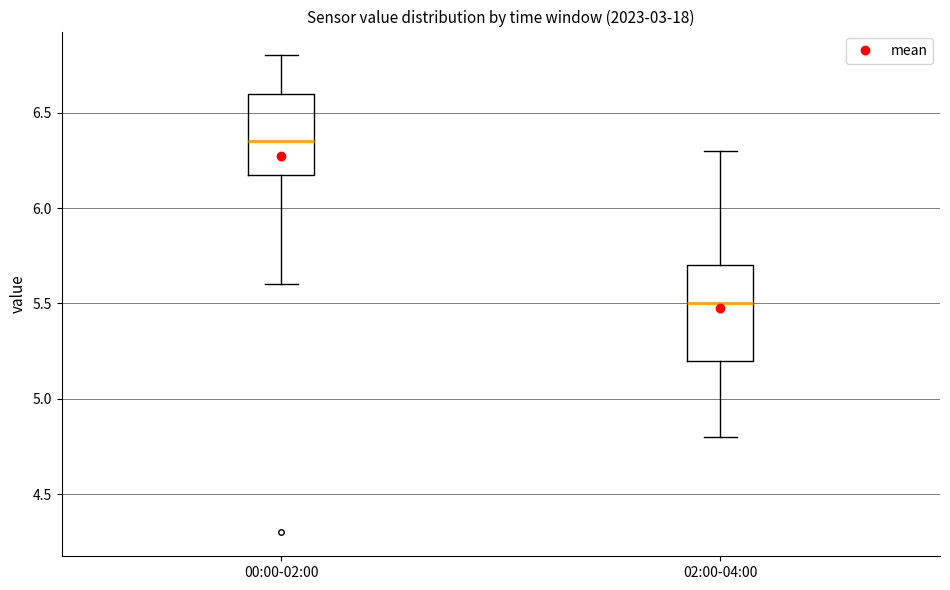

Which box has the highest median line?

00:00-02:00